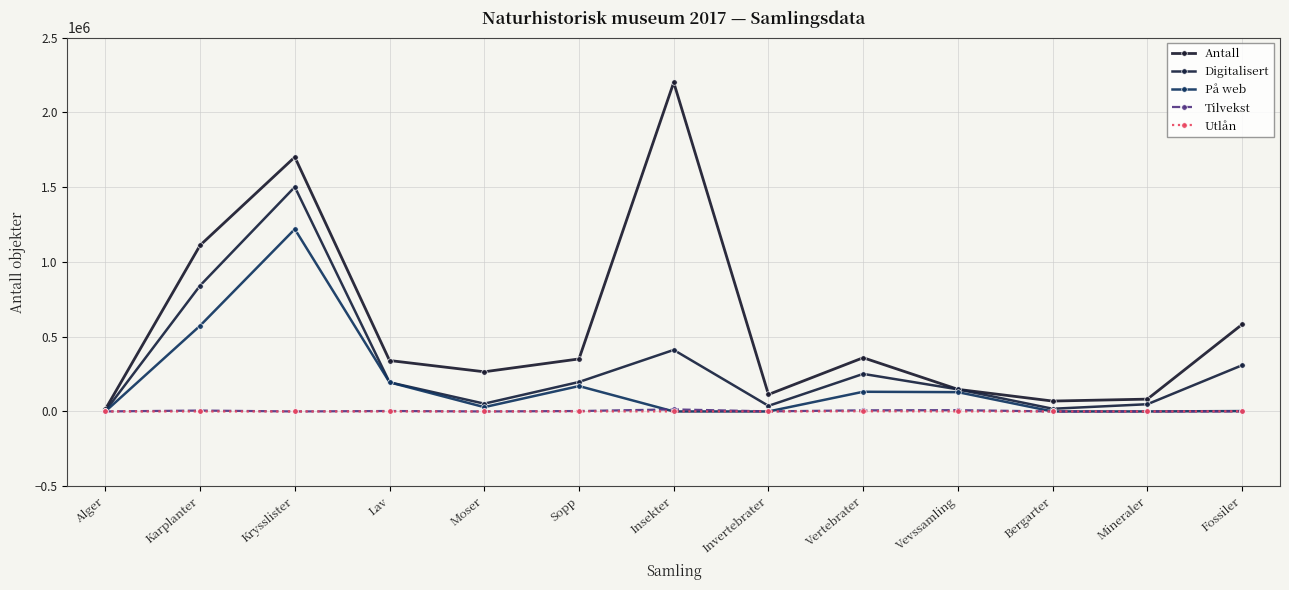

What are all the series names shown in the legend?

Antall, Digitalisert, På web, Tilvekst, Utlån